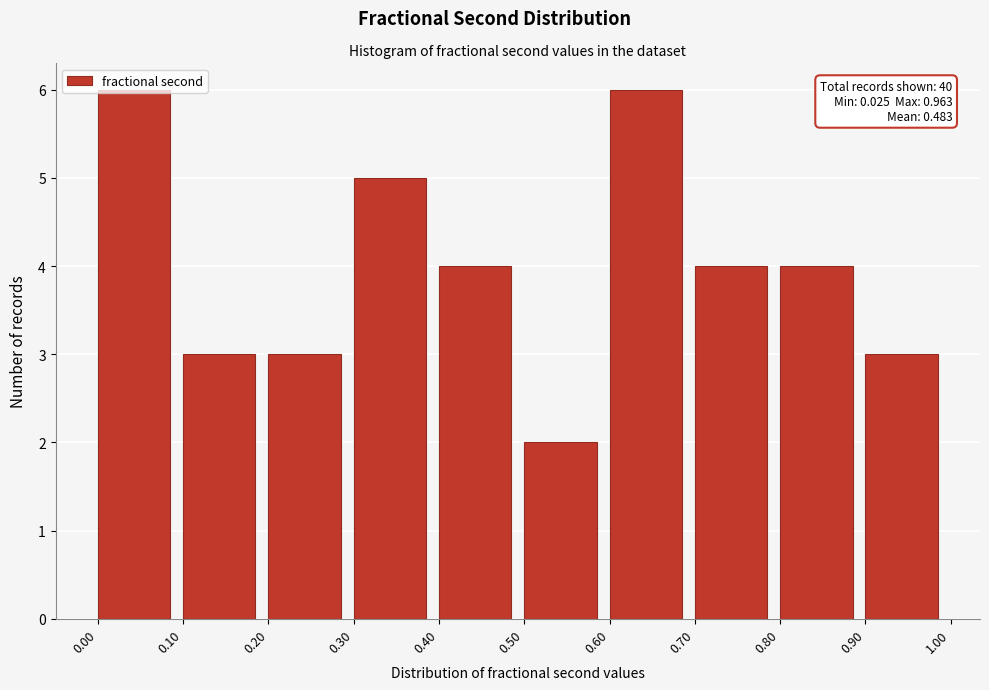

What is the difference between the maximum and minimum values?

4